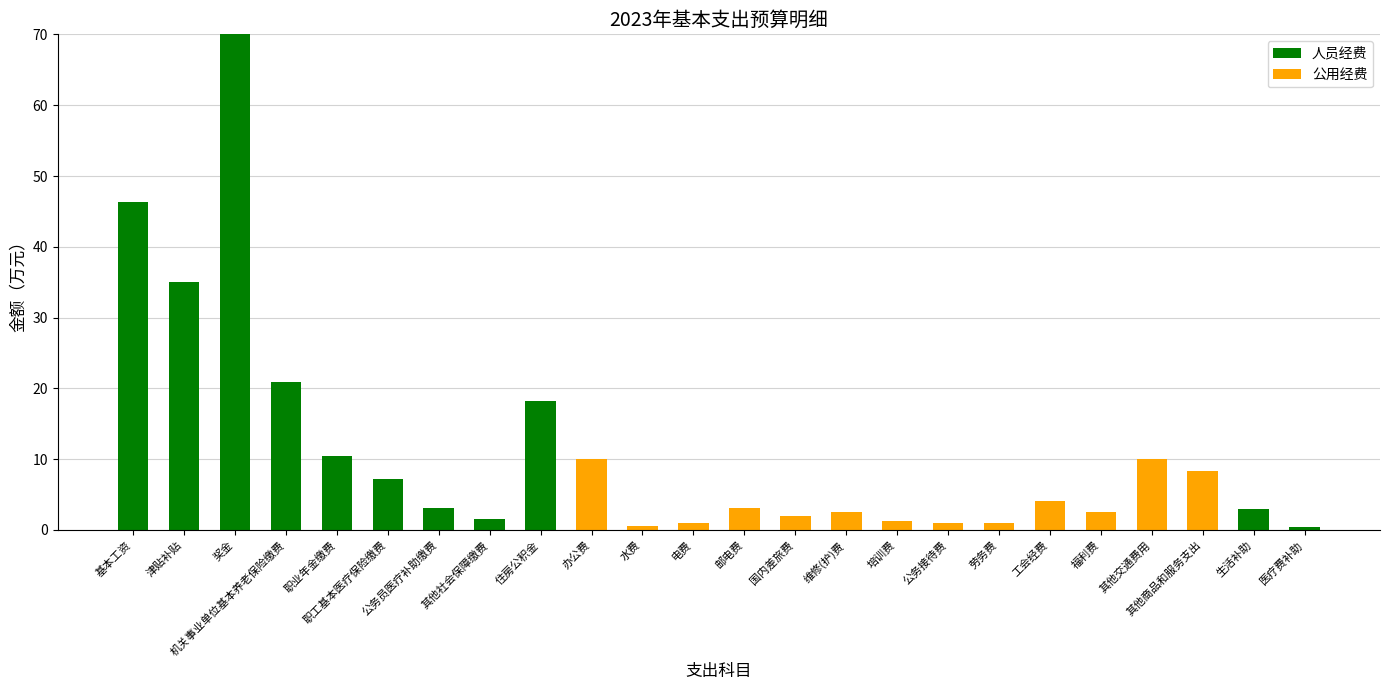

How many categories are shown in the chart?

24